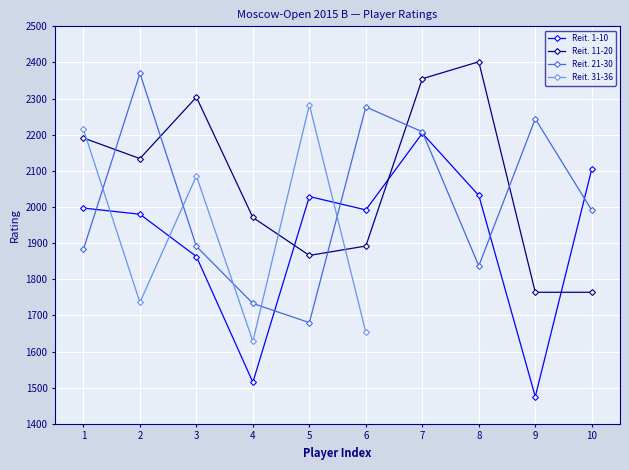

Where is the first local minimum for Reit. 11-20?

2